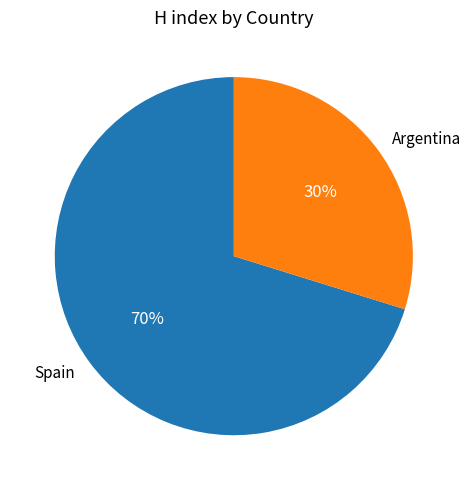

Count the number of slices in the pie.

2